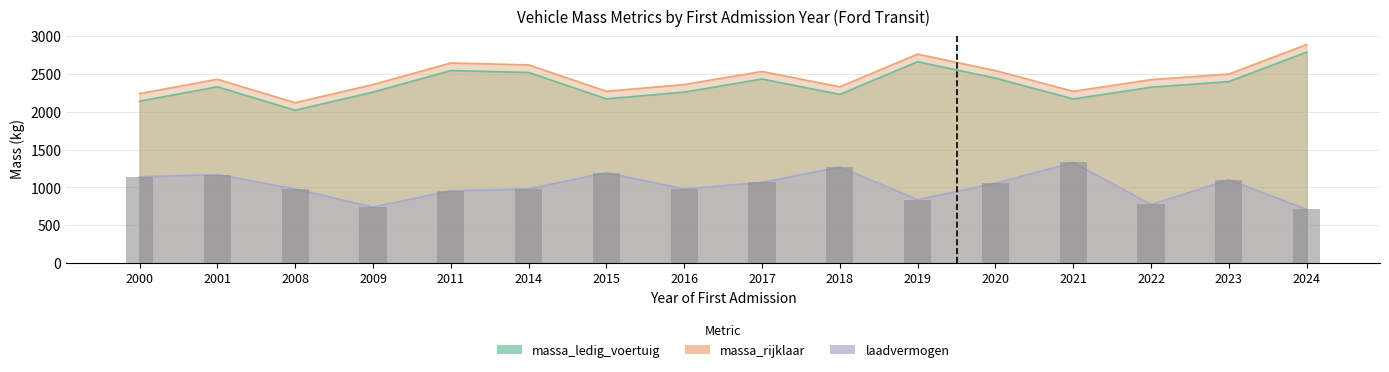

Where does the laadvermogen series first go above 1055?

2000